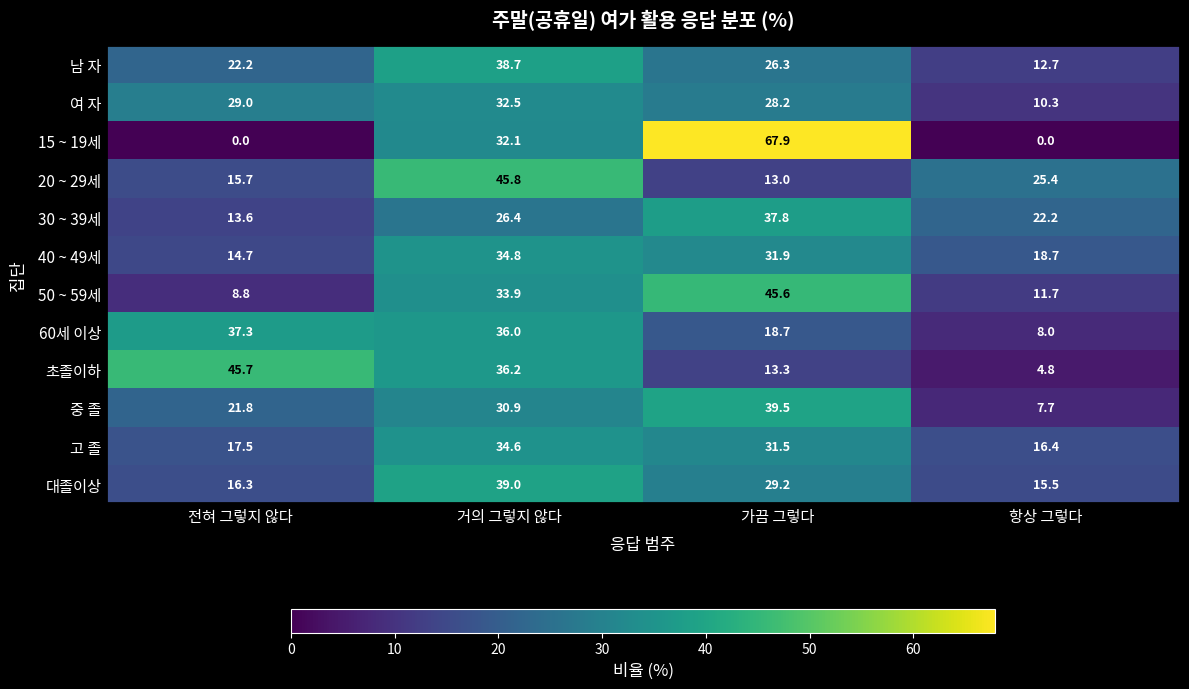

Which series has the largest total across all categories?

40 ~ 49세